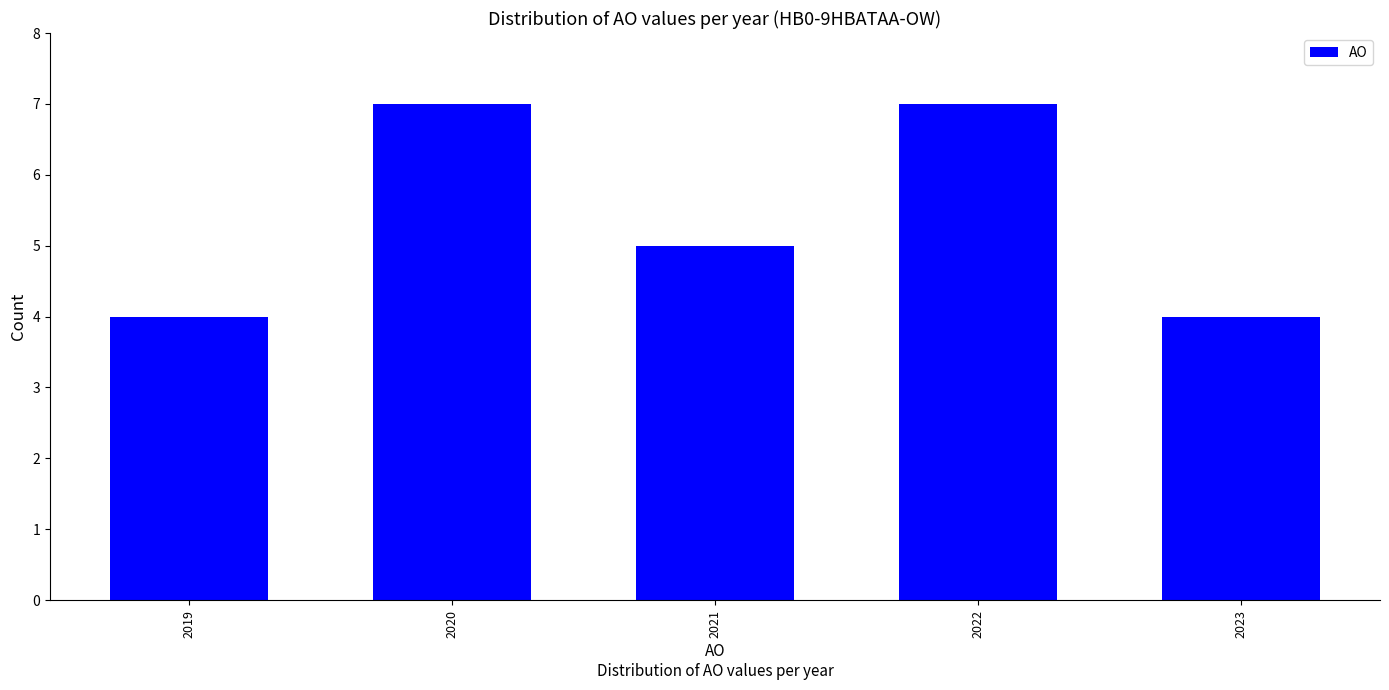

Reading right to left, what are all the values shown in this chart?

4	7	5	7	4